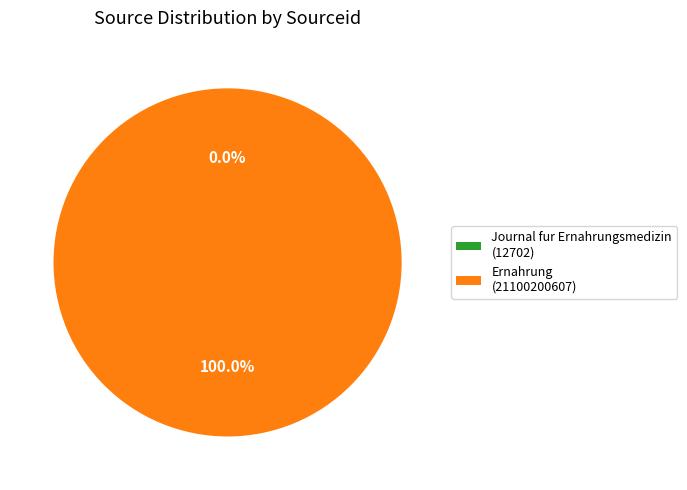

Is there a majority slice in this chart?

Yes